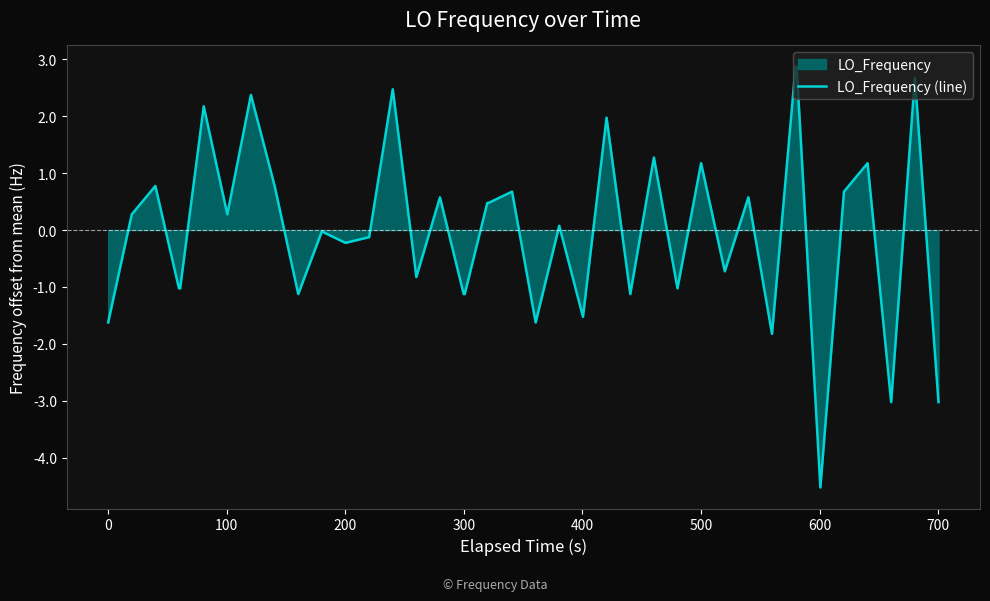

What is the maximum value shown in the chart?

2.9